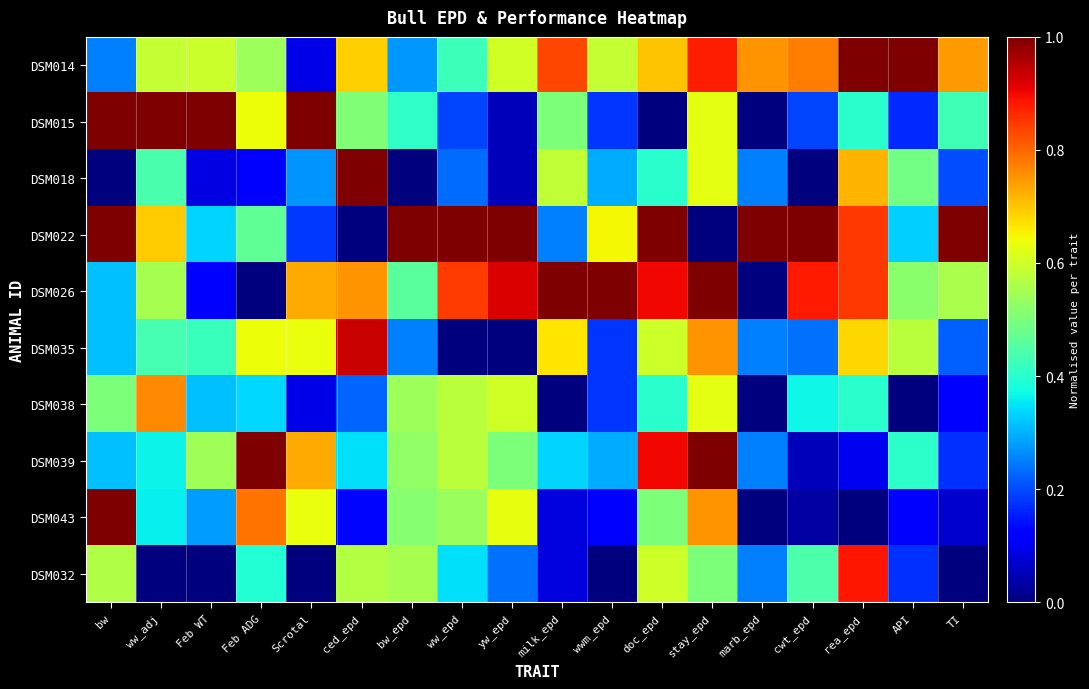

Reading right to left, transcribe all the data shown in this chart.

DSM014: TI=0.7	API=1.0	rea_epd=1.0	cwt_epd=0.8	marb_epd=0.8	stay_epd=0.9	doc_epd=0.7	wwm_epd=0.6	milk_epd=0.8	yw_epd=0.6	ww_epd=0.4	bw_epd=0.3	ced_epd=0.7	Scrotal=0.1	Feb ADG=0.5	Feb WT=0.6	ww_adj=0.6	bw=0.2
DSM015: TI=0.4	API=0.2	rea_epd=0.4	cwt_epd=0.2	marb_epd=0.0	stay_epd=0.6	doc_epd=0.0	wwm_epd=0.2	milk_epd=0.5	yw_epd=0.1	ww_epd=0.2	bw_epd=0.4	ced_epd=0.5	Scrotal=1.0	Feb ADG=0.6	Feb WT=1.0	ww_adj=1.0	bw=1.0
DSM018: TI=0.2	API=0.5	rea_epd=0.7	cwt_epd=0.0	marb_epd=0.2	stay_epd=0.6	doc_epd=0.4	wwm_epd=0.3	milk_epd=0.6	yw_epd=0.1	ww_epd=0.2	bw_epd=0.0	ced_epd=1.0	Scrotal=0.3	Feb ADG=0.1	Feb WT=0.1	ww_adj=0.4	bw=0.0
DSM022: TI=1.0	API=0.3	rea_epd=0.8	cwt_epd=1.0	marb_epd=1.0	stay_epd=0.0	doc_epd=1.0	wwm_epd=0.6	milk_epd=0.2	yw_epd=1.0	ww_epd=1.0	bw_epd=1.0	ced_epd=0.0	Scrotal=0.2	Feb ADG=0.5	Feb WT=0.3	ww_adj=0.7	bw=1.0
DSM026: TI=0.6	API=0.5	rea_epd=0.8	cwt_epd=0.9	marb_epd=0.0	stay_epd=1.0	doc_epd=0.9	wwm_epd=1.0	milk_epd=1.0	yw_epd=0.9	ww_epd=0.8	bw_epd=0.5	ced_epd=0.8	Scrotal=0.7	Feb ADG=0.0	Feb WT=0.1	ww_adj=0.6	bw=0.3
DSM035: TI=0.2	API=0.6	rea_epd=0.7	cwt_epd=0.2	marb_epd=0.2	stay_epd=0.8	doc_epd=0.6	wwm_epd=0.2	milk_epd=0.7	yw_epd=0.0	ww_epd=0.0	bw_epd=0.2	ced_epd=0.9	Scrotal=0.6	Feb ADG=0.6	Feb WT=0.4	ww_adj=0.4	bw=0.3
DSM038: TI=0.1	API=0.0	rea_epd=0.4	cwt_epd=0.4	marb_epd=0.0	stay_epd=0.6	doc_epd=0.4	wwm_epd=0.2	milk_epd=0.0	yw_epd=0.6	ww_epd=0.6	bw_epd=0.5	ced_epd=0.2	Scrotal=0.1	Feb ADG=0.3	Feb WT=0.3	ww_adj=0.8	bw=0.5
DSM039: TI=0.2	API=0.4	rea_epd=0.1	cwt_epd=0.1	marb_epd=0.2	stay_epd=1.0	doc_epd=0.9	wwm_epd=0.3	milk_epd=0.3	yw_epd=0.5	ww_epd=0.6	bw_epd=0.5	ced_epd=0.3	Scrotal=0.7	Feb ADG=1.0	Feb WT=0.5	ww_adj=0.4	bw=0.3
DSM043: TI=0.1	API=0.1	rea_epd=0.0	cwt_epd=0.0	marb_epd=0.0	stay_epd=0.8	doc_epd=0.5	wwm_epd=0.1	milk_epd=0.1	yw_epd=0.6	ww_epd=0.5	bw_epd=0.5	ced_epd=0.1	Scrotal=0.6	Feb ADG=0.8	Feb WT=0.3	ww_adj=0.4	bw=1.0
DSM032: TI=0.0	API=0.2	rea_epd=0.9	cwt_epd=0.4	marb_epd=0.2	stay_epd=0.5	doc_epd=0.6	wwm_epd=0.0	milk_epd=0.1	yw_epd=0.2	ww_epd=0.3	bw_epd=0.6	ced_epd=0.6	Scrotal=0.0	Feb ADG=0.4	Feb WT=0.0	ww_adj=0.0	bw=0.6